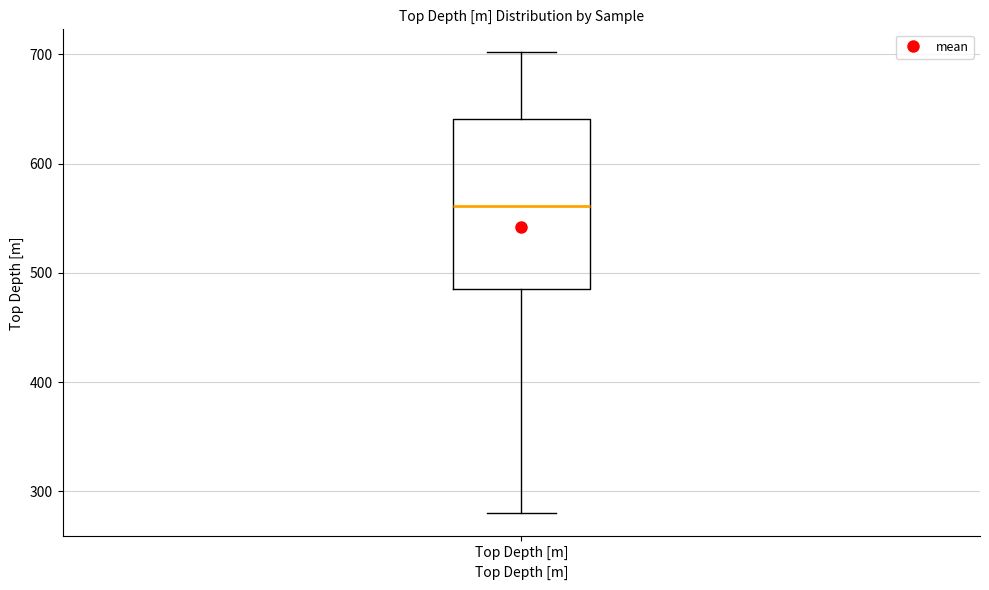

Read this box plot against the y-axis: the position of the median line, the range covered by the box, and the ends of both whiskers. The values are not printed on the chart, so give them approximately, as read against the axis.

median 560, box 490 to 640, whiskers 280 to 700